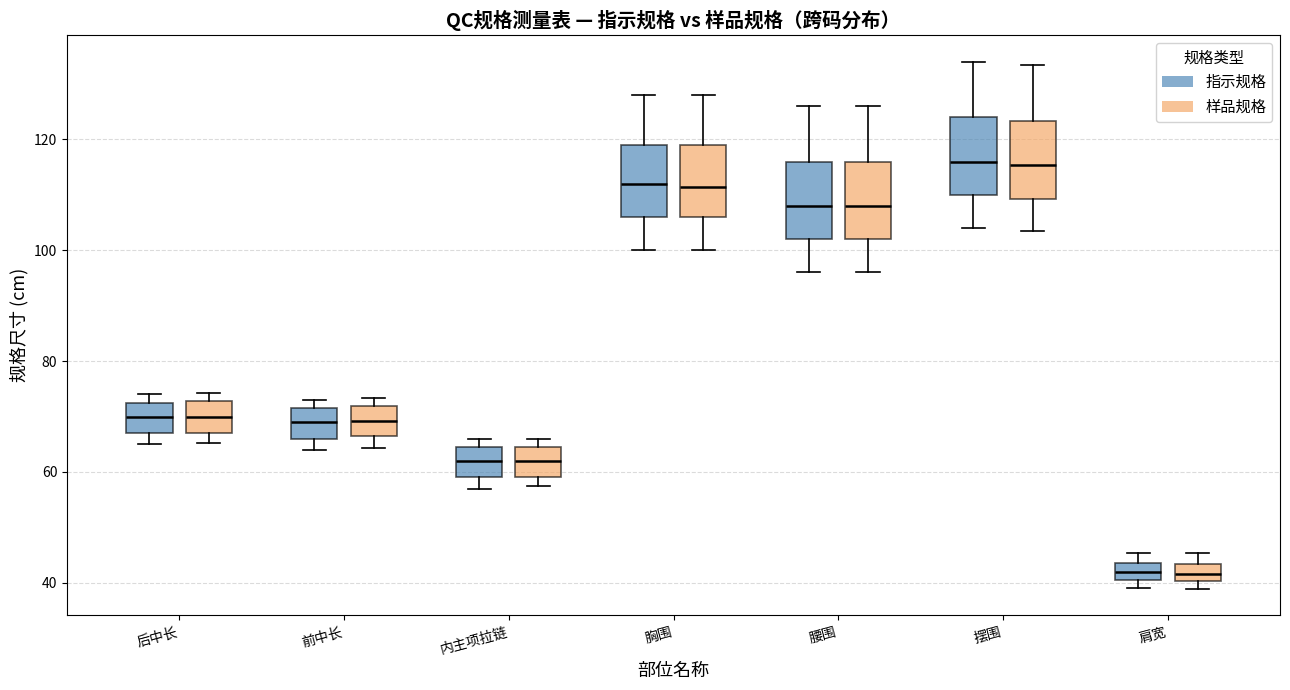

Reading left to right, transcribe this box plot: for each box, give where its median line is, the range the box spans, and where its two whiskers end, as read against the y-axis. The values are not printed on the chart, so give them approximately, as read against the axis.

后中长 (指示规格): median 70, box 68 to 72, whiskers 66 to 74
后中长 (样品规格): median 70, box 68 to 72, whiskers 66 to 74
前中长 (指示规格): median 70, box 66 to 72, whiskers 64 to 74
前中长 (样品规格): median 70, box 66 to 72, whiskers 64 to 74
内主项拉链 (指示规格): median 62, box 60 to 64, whiskers 58 to 66
内主项拉链 (样品规格): median 62, box 60 to 64, whiskers 58 to 66
胸围 (指示规格): median 112, box 106 to 120, whiskers 100 to 128
胸围 (样品规格): median 112, box 106 to 120, whiskers 100 to 128
腰围 (指示规格): median 108, box 102 to 116, whiskers 96 to 126
腰围 (样品规格): median 108, box 102 to 116, whiskers 96 to 126
摆围 (指示规格): median 116, box 110 to 124, whiskers 104 to 134
摆围 (样品规格): median 116, box 110 to 124, whiskers 104 to 134
肩宽 (指示规格): median 42, box 40 to 44, whiskers 40 (just below the box's lower edge) to 46
肩宽 (样品规格): median 42, box 40 to 44, whiskers 38 to 46